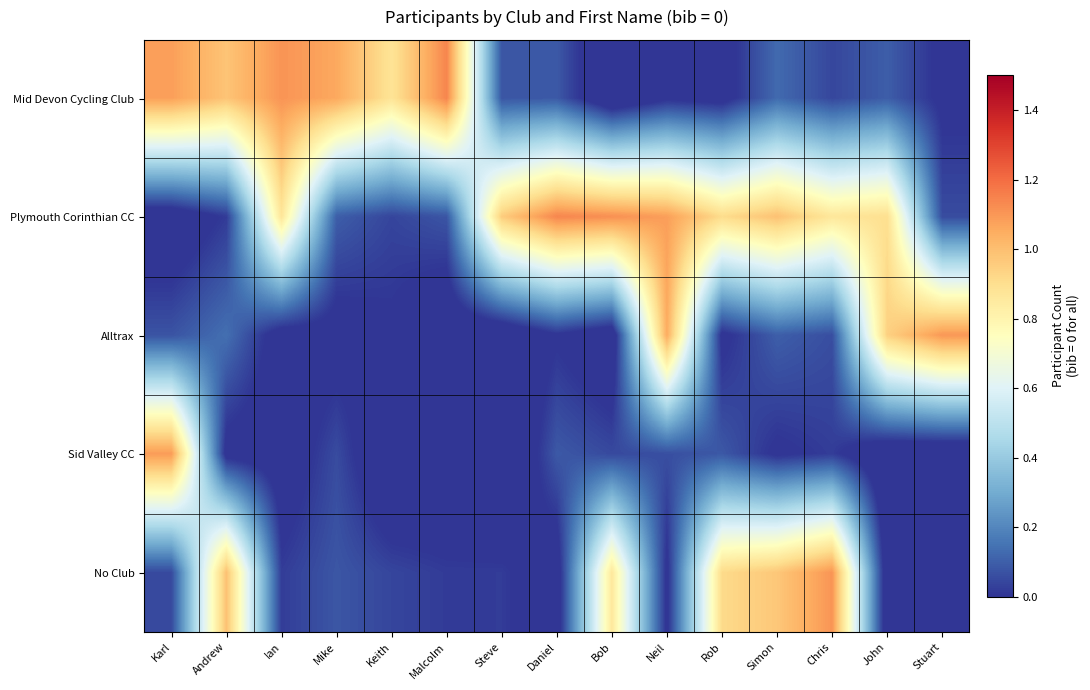

Count the number of categories in the chart.

15